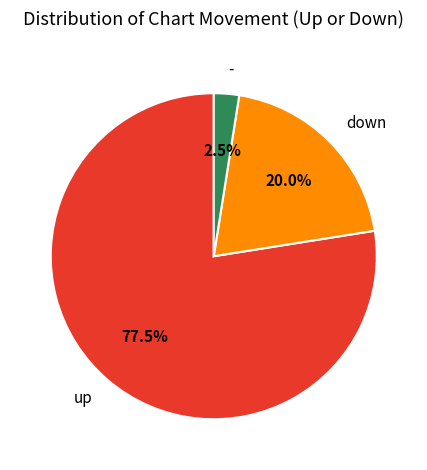

What is the total percentage of - and up?

80.0%